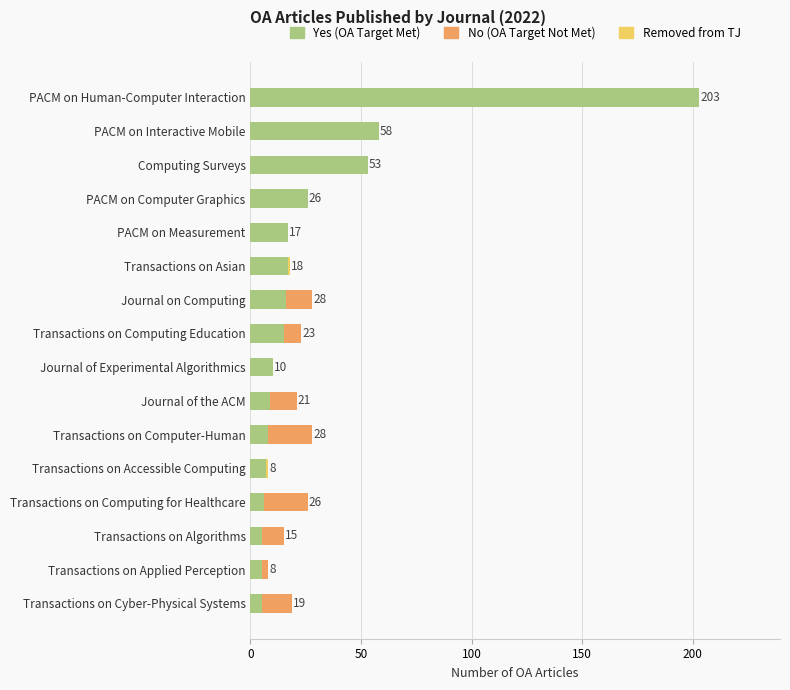

Is it true that Yes (OA Target Met) equals 6 at Journal on Computing?

False